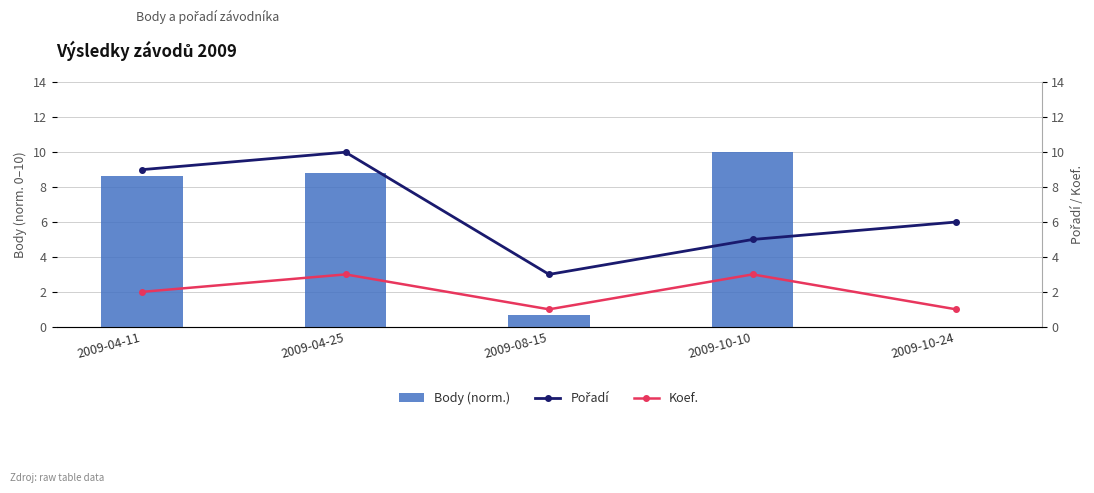

Where does the Body (norm.) series first go above 8?

2009-04-11